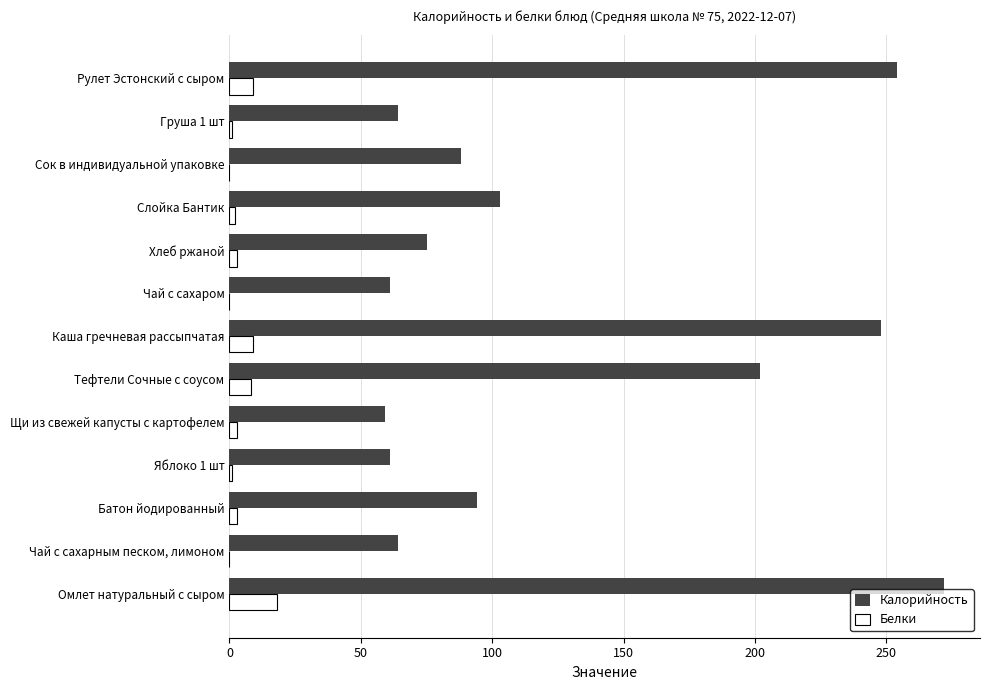

At which label is Калорийность closest to 165?

Тефтели Сочные с соусом